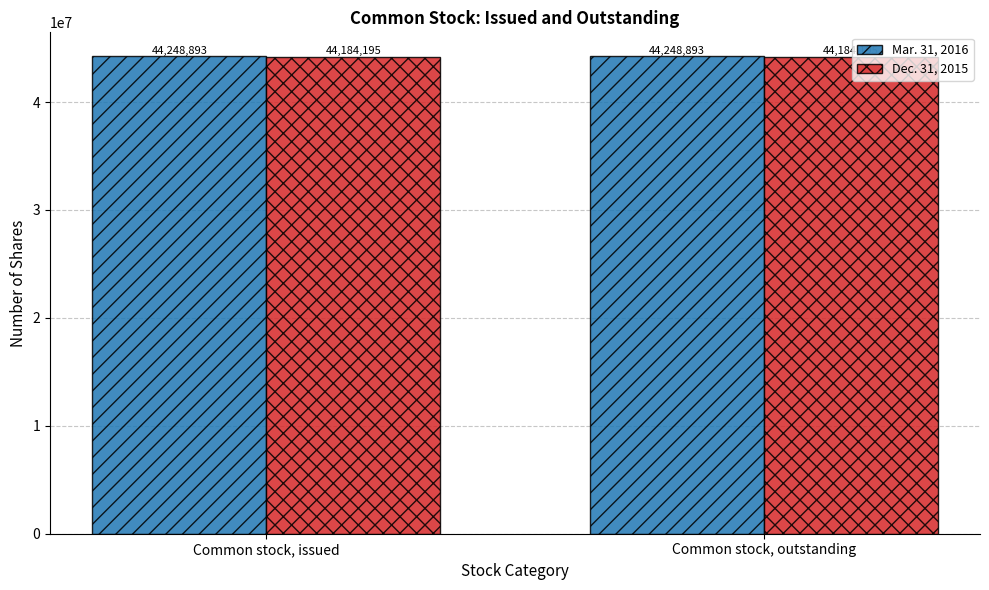

What is the minimum value shown in the chart?

44184195